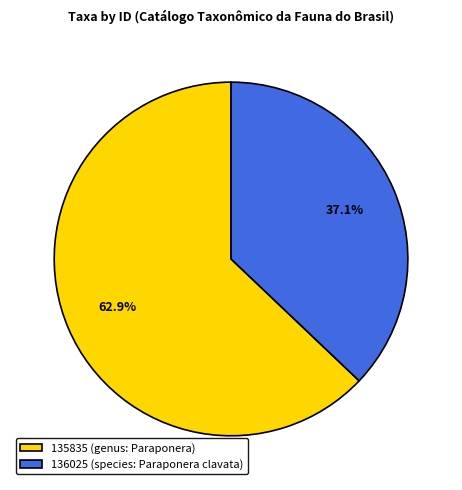

To the nearest percent, what is the difference between the 136025 (species: Paraponera clavata) and 135835 (genus: Paraponera) slice percentages?

26%